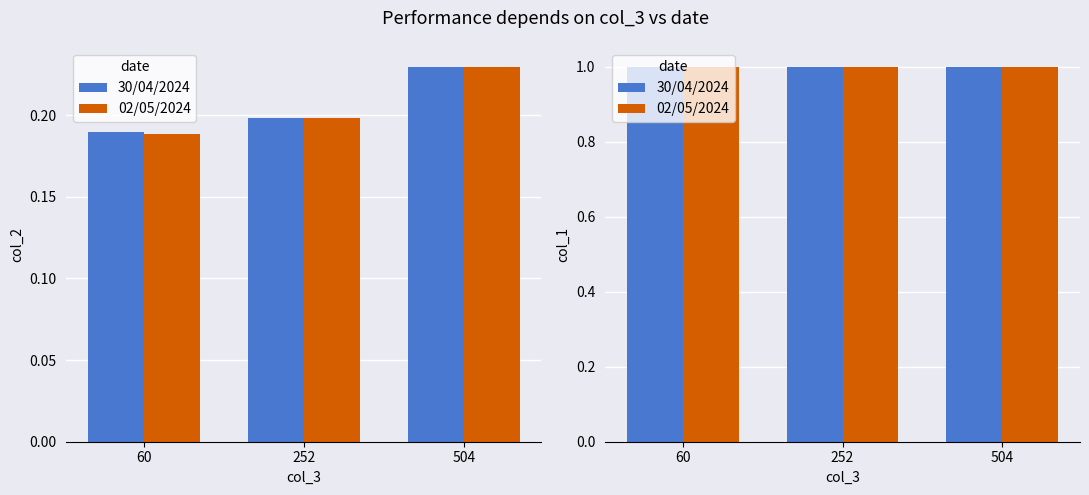

Count the number of data series in this chart.

2